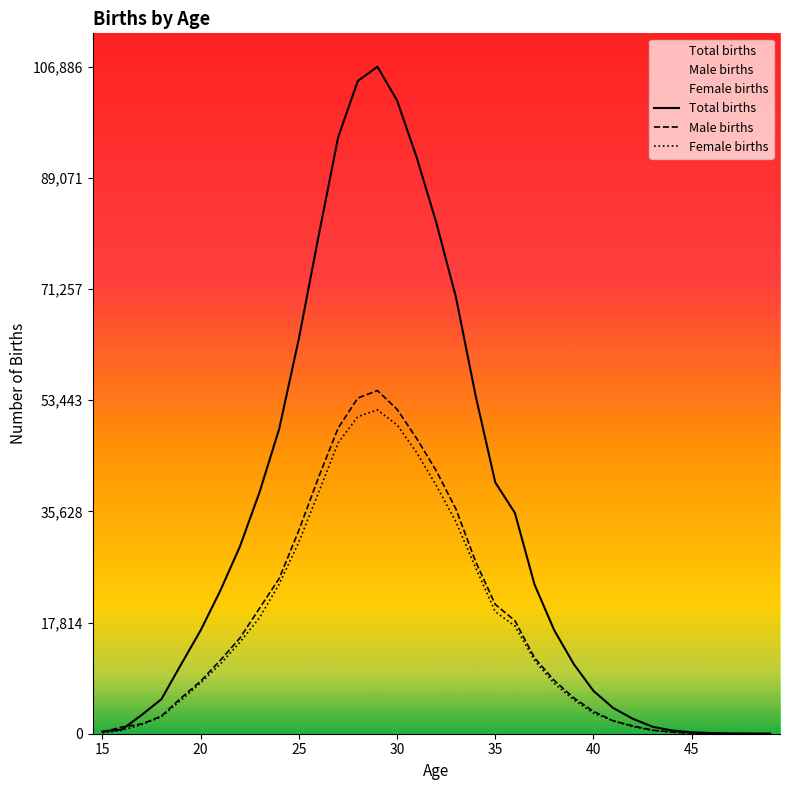

How many data points in Female births are above 8148?

17